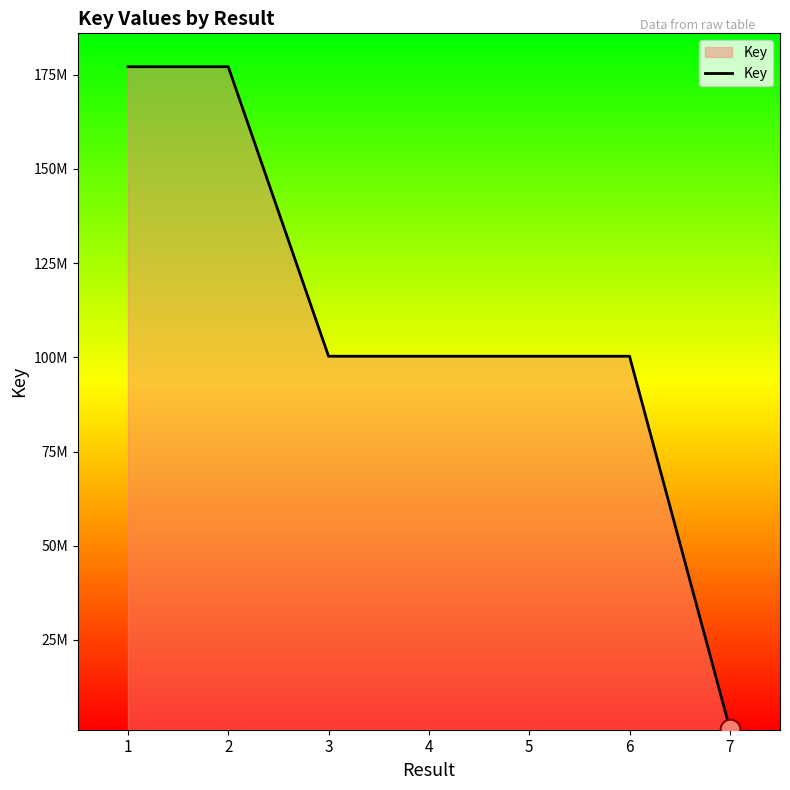

Approximately how many times larger is the value at 4 compared to 7?

69.6